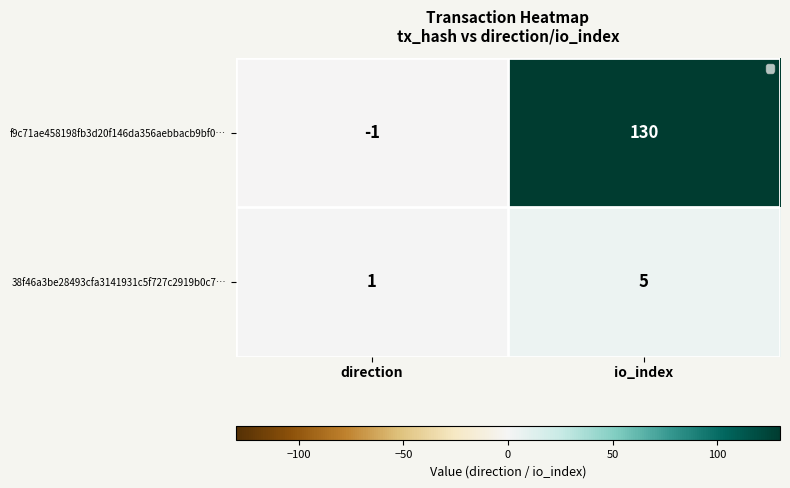

Is it true that 38f46a3be28493cfa3141931c5f727c2919b0c7… equals 5 at io_index?

True